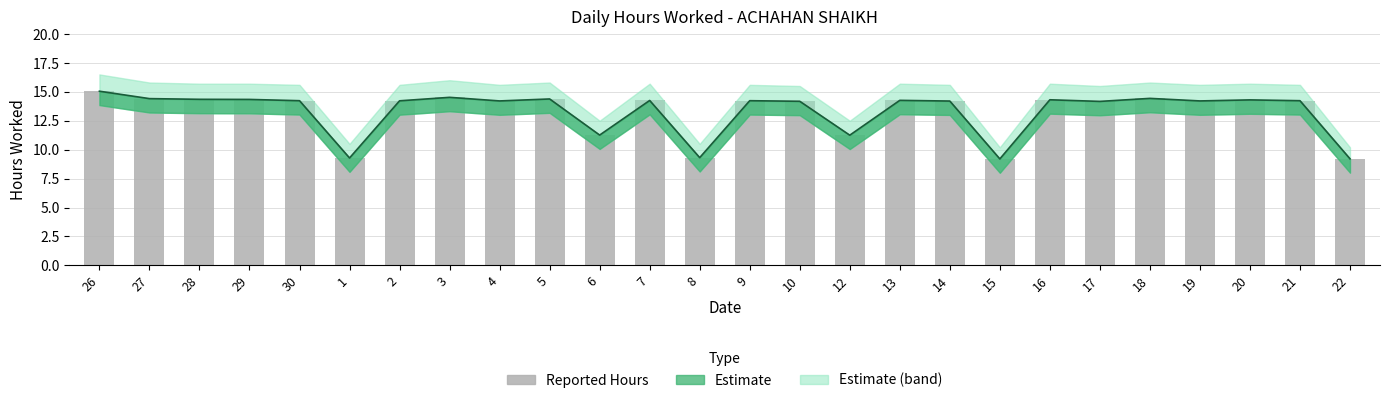

Reading left to right, list all the values displayed in this chart.

15.1	14.4	14.3	14.3	14.2	9.3	14.2	14.5	14.2	14.4	11.3	14.2	9.3	14.2	14.2	11.2	14.3	14.2	9.2	14.3	14.2	14.4	14.2	14.3	14.2	9.2